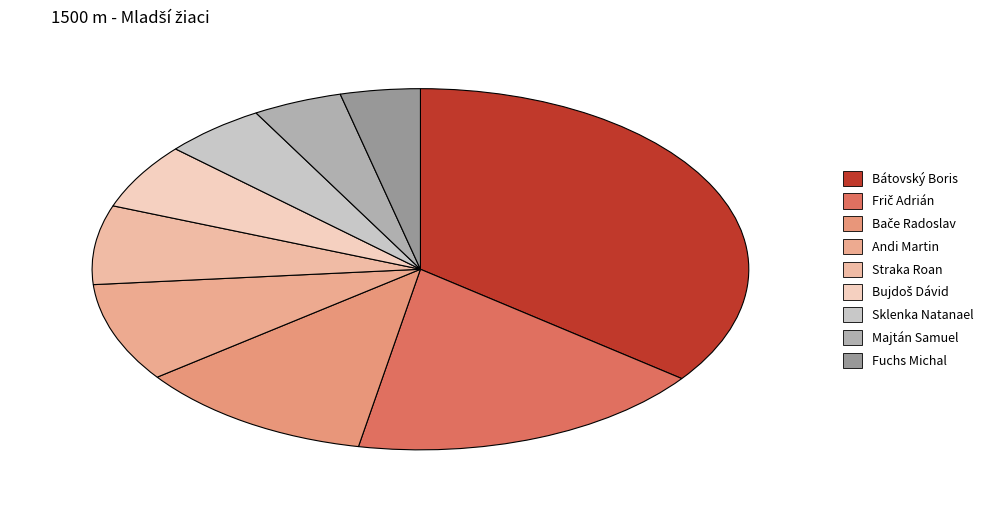

How many slices are in this pie chart?

9